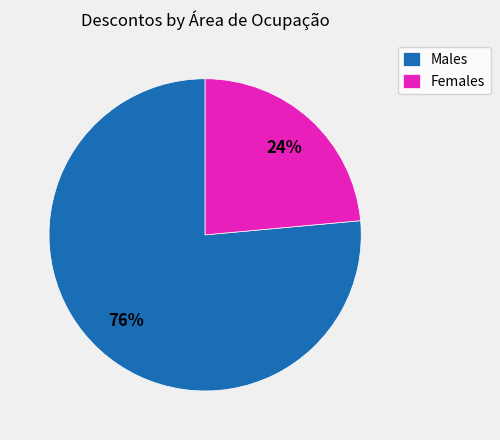

To the nearest percent, what is the average slice percentage?

50%